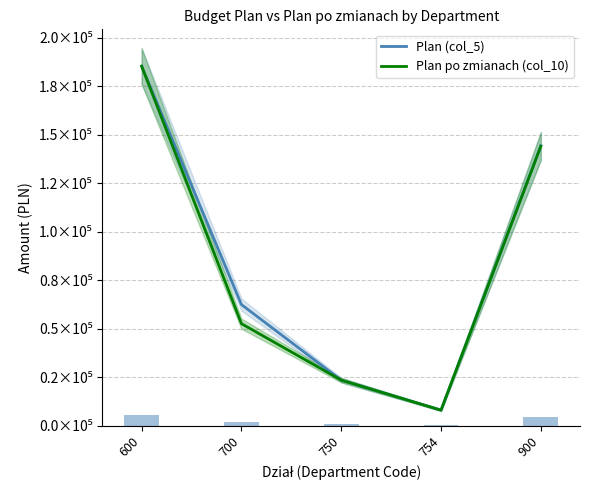

Is the value of Plan (col_5) at 900 greater than the value of Plan po zmianach (col_10) at 754?

Yes